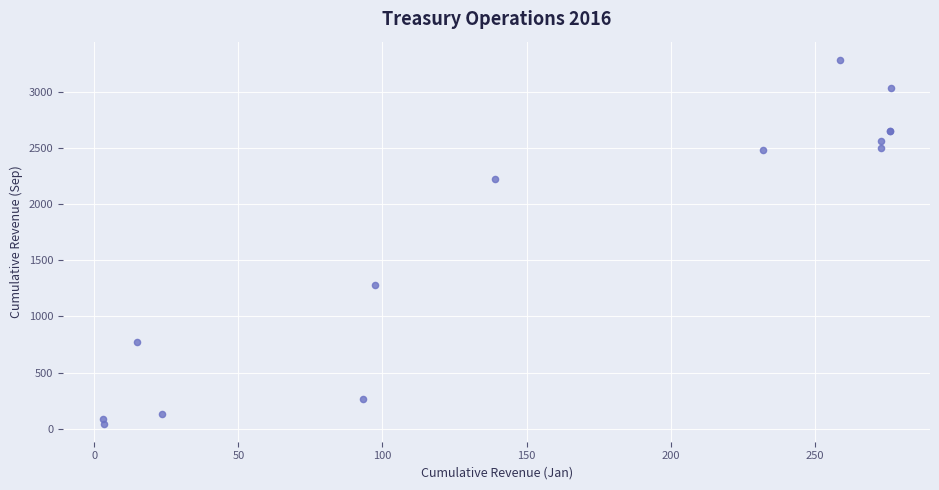

What Y value in the scatter plot is closest to 1666?

1281.6